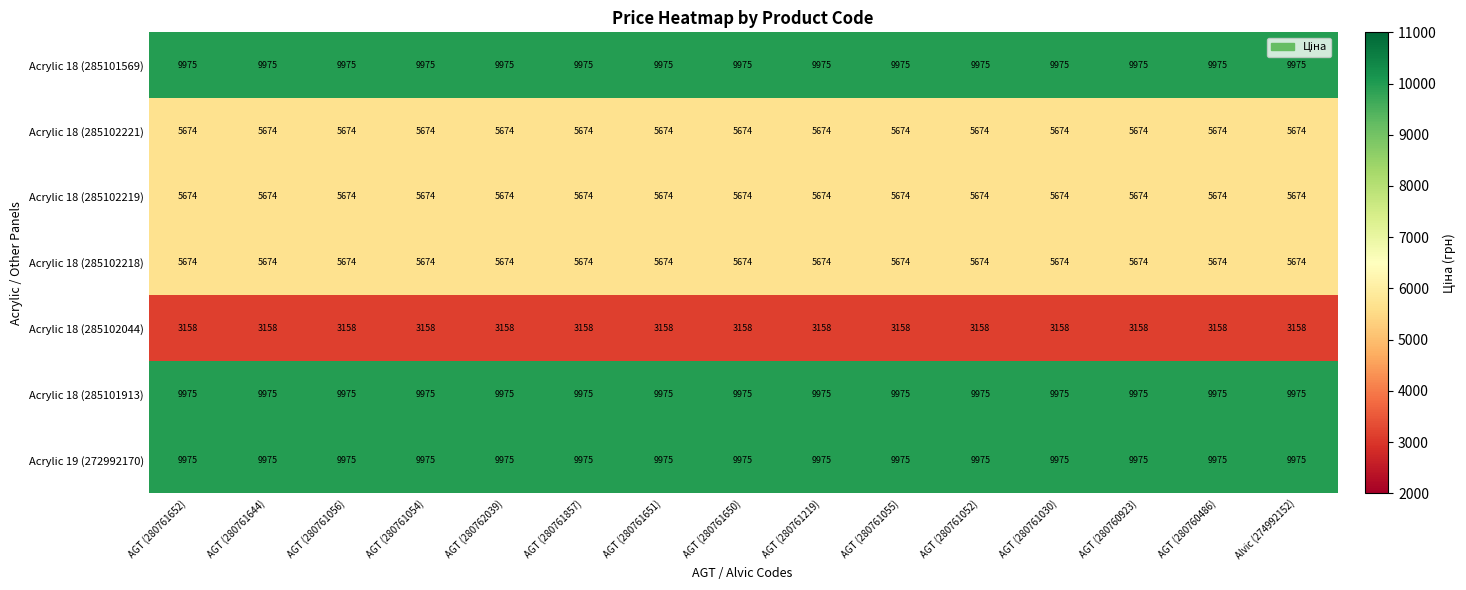

Is the value of Acrylic 18 (285102218) at AGT (280761652) greater than the value of Acrylic 18 (285101569) at AGT (280761857)?

No